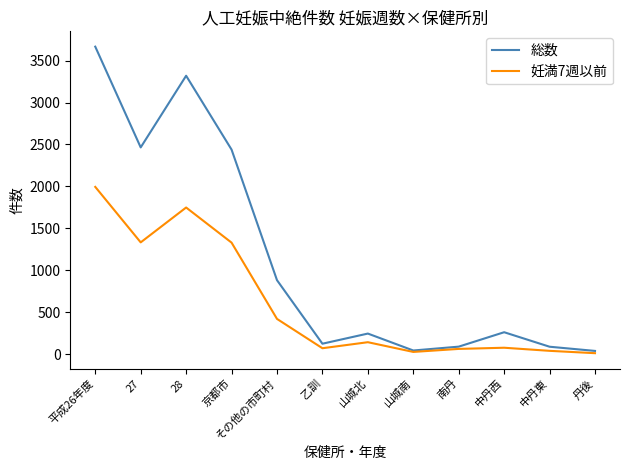

What is the average value of the 総数 series?

1138